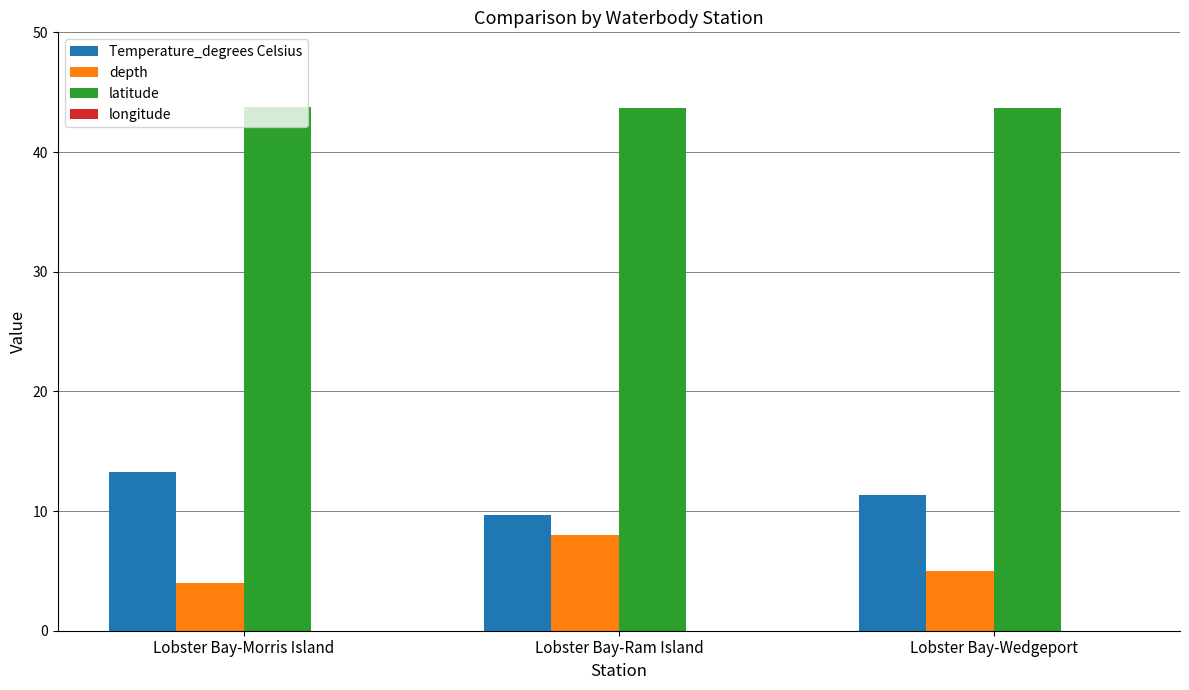

Is it true that longitude equals -65.9 at Lobster Bay-Morris Island?

True